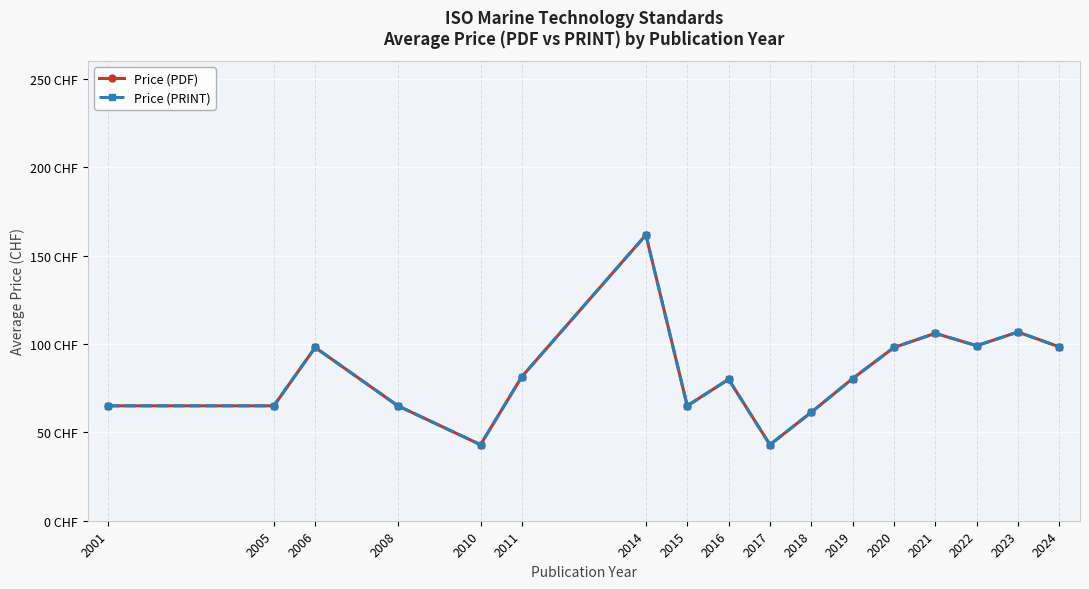

True or false: Price (PDF) and Price (PRINT) cross at least once.

False